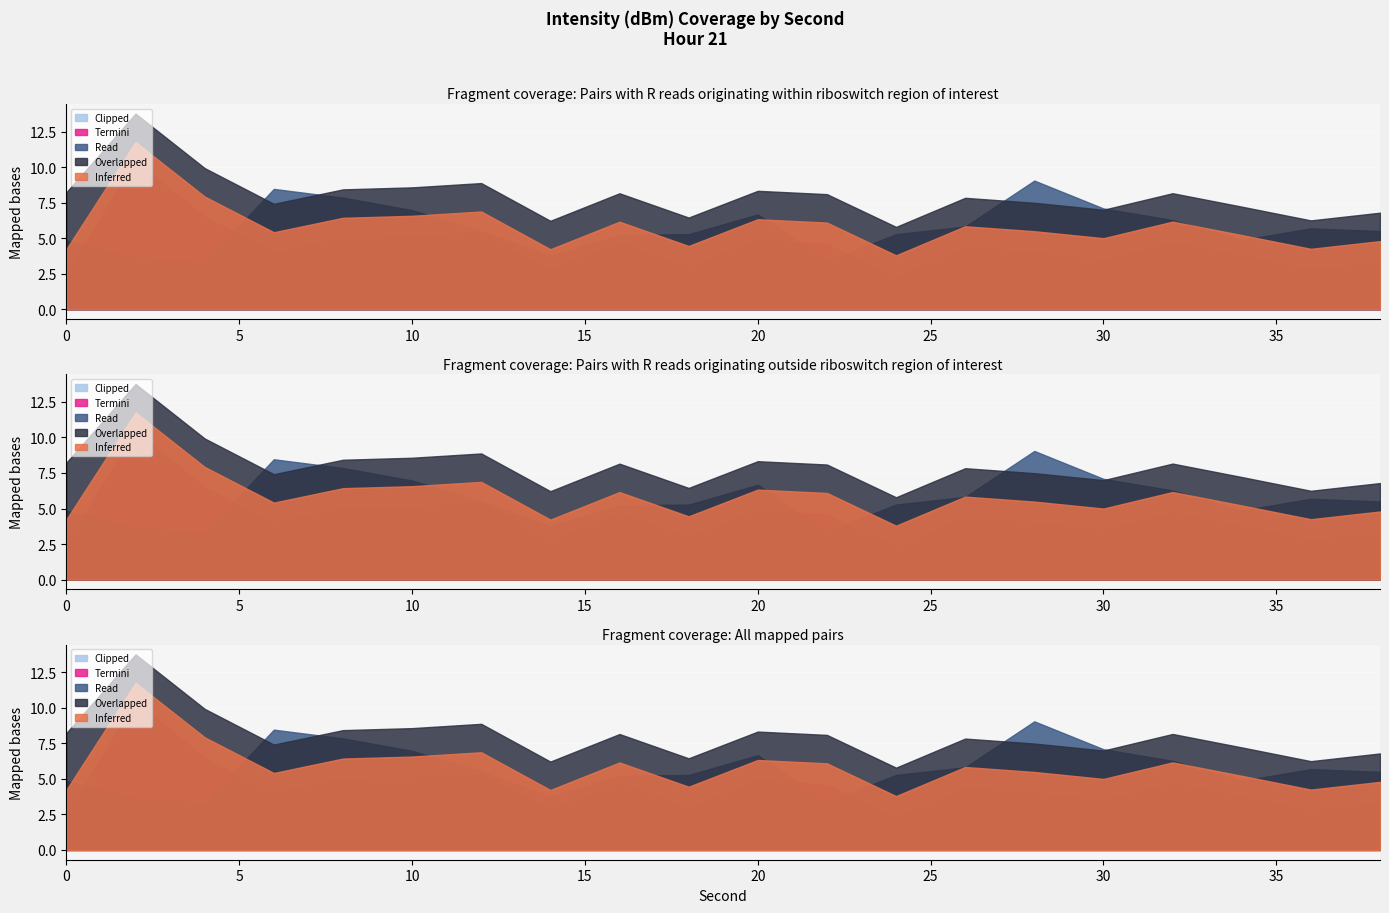

Is the value of Read at 4 greater than the value of Termini at 20?

No